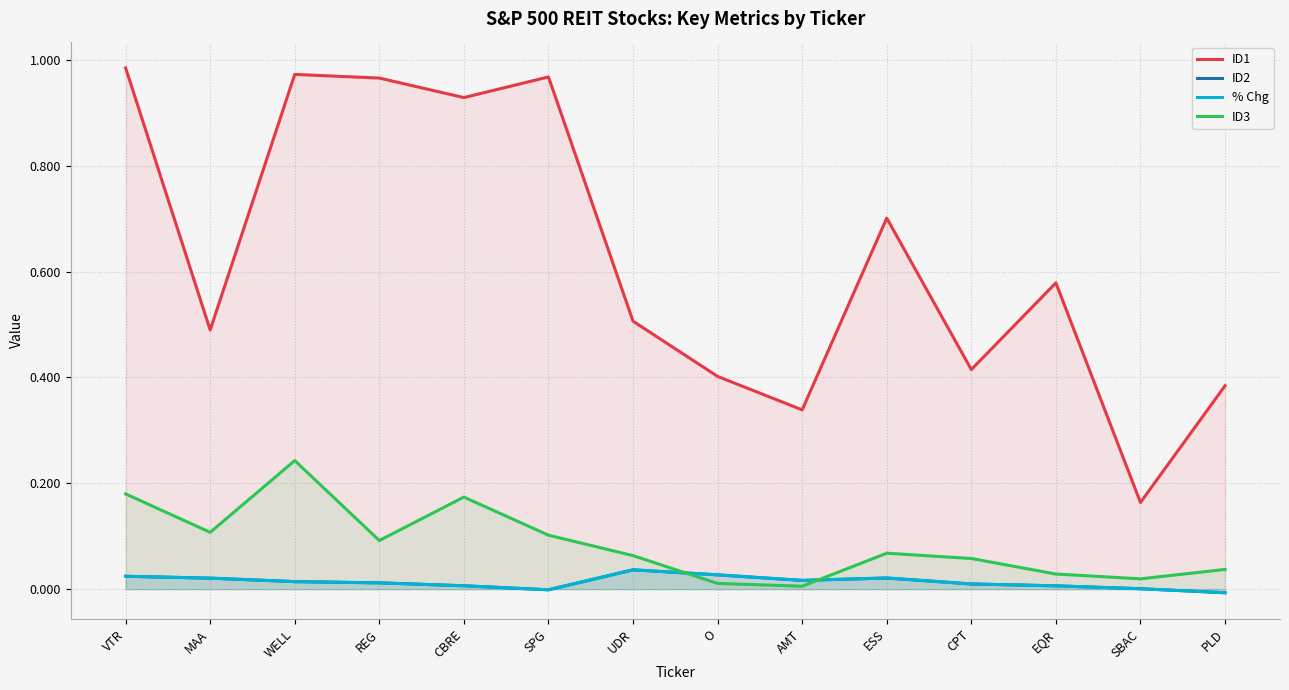

At which category does ID2 reach its first local peak?

UDR